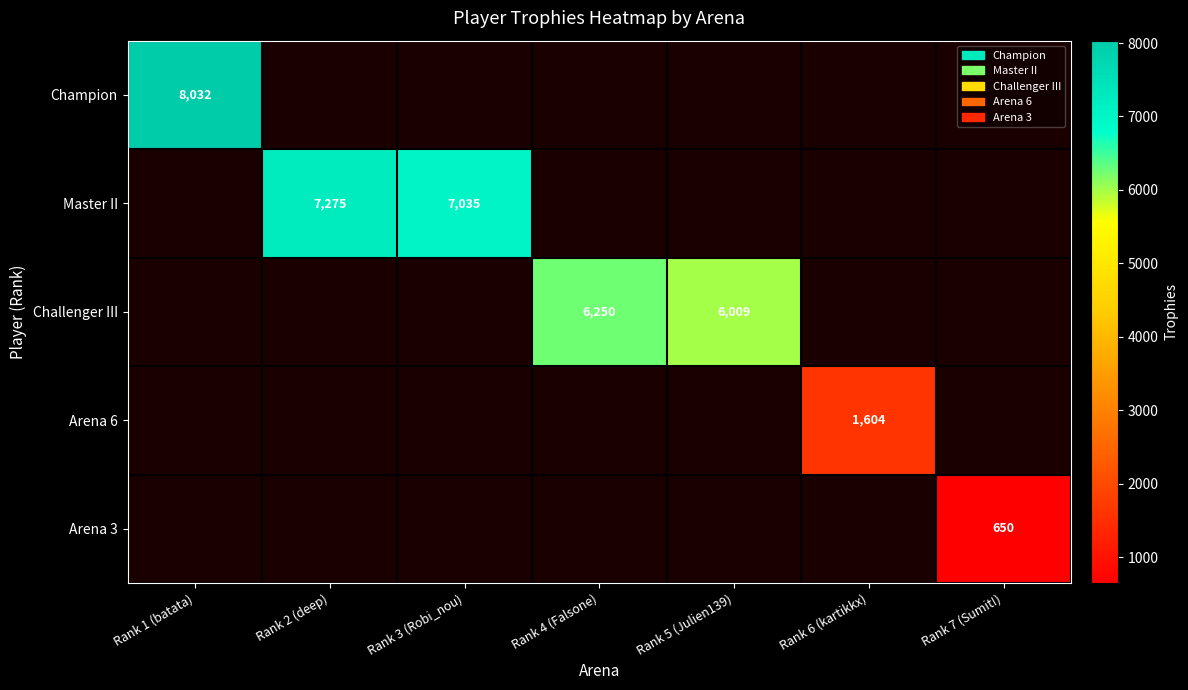

Is the value of Master II at Rank 2 (deep) greater than the value of Champion at Rank 1 (batata)?

No